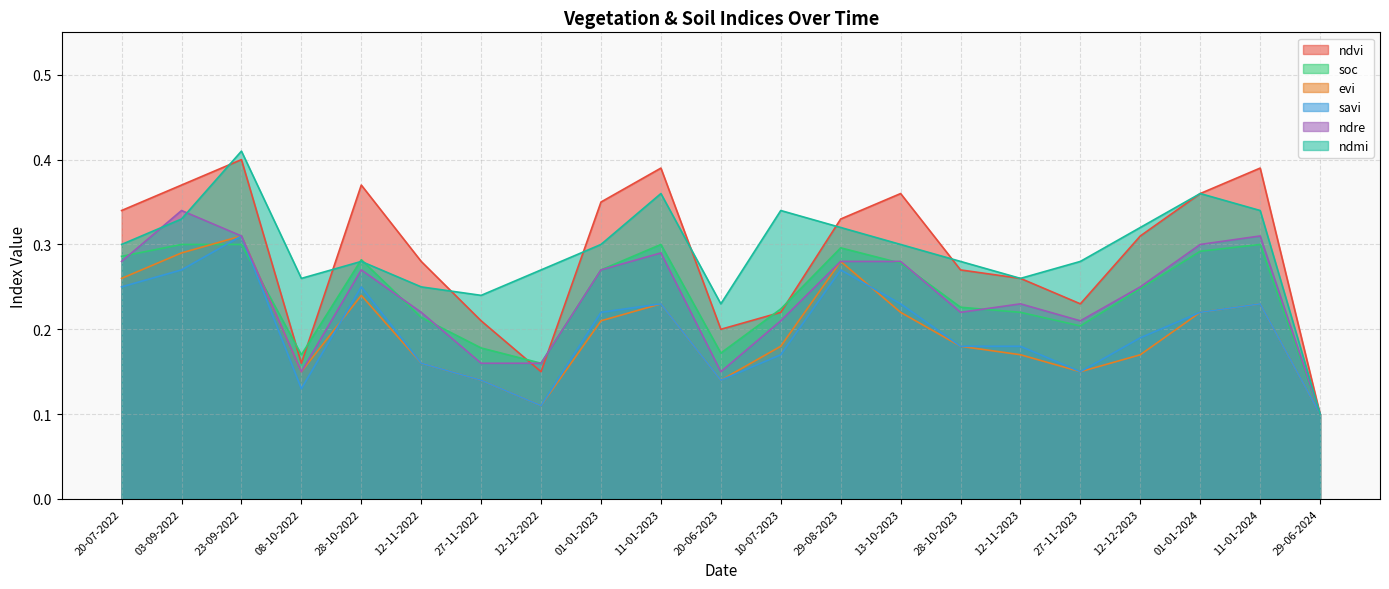

What is the total value across all series at 10-07-2023?

1.3